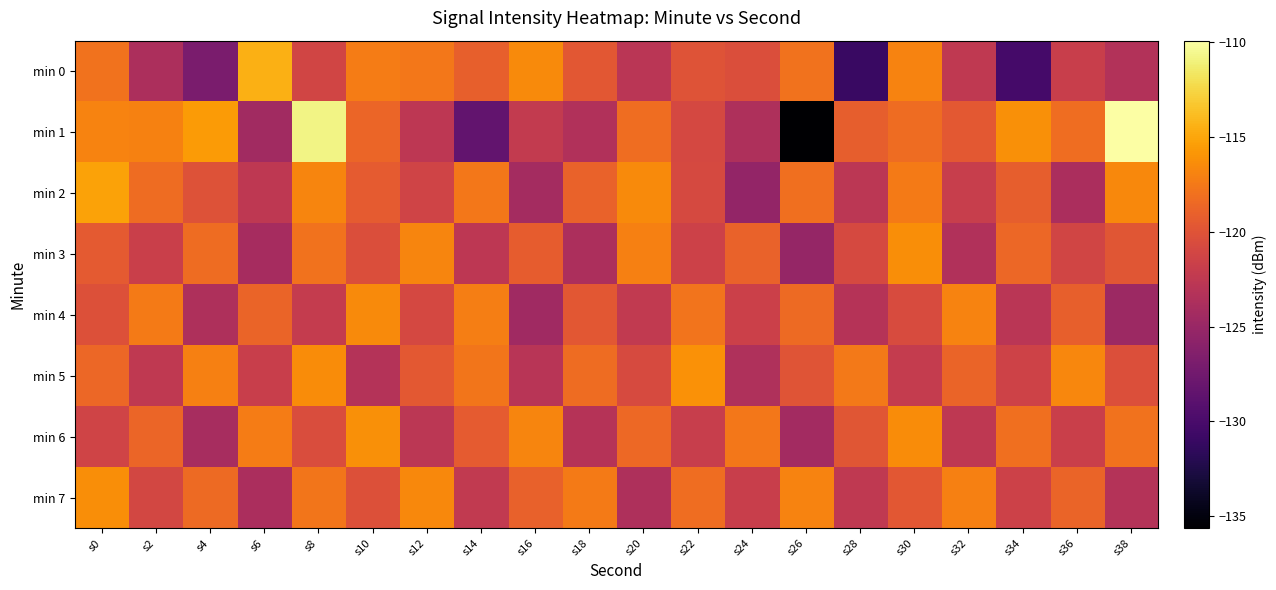

What is the minimum value shown in the chart?

-135.6